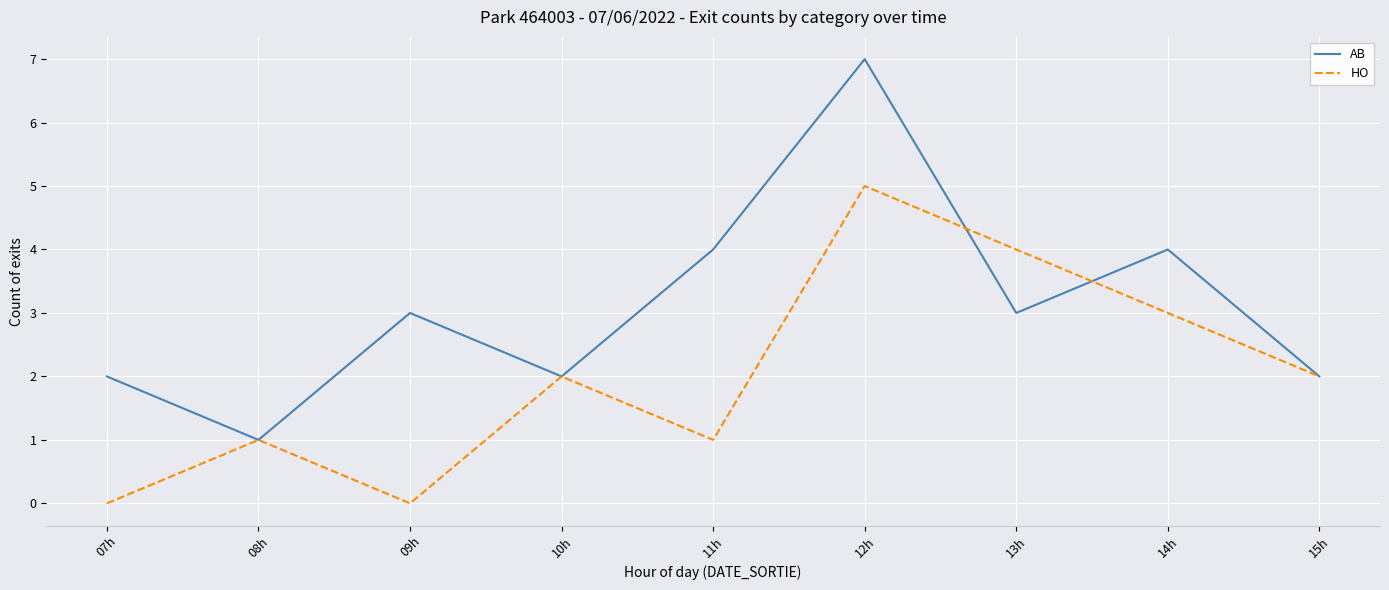

Which series has the largest range (max minus min)?

AB